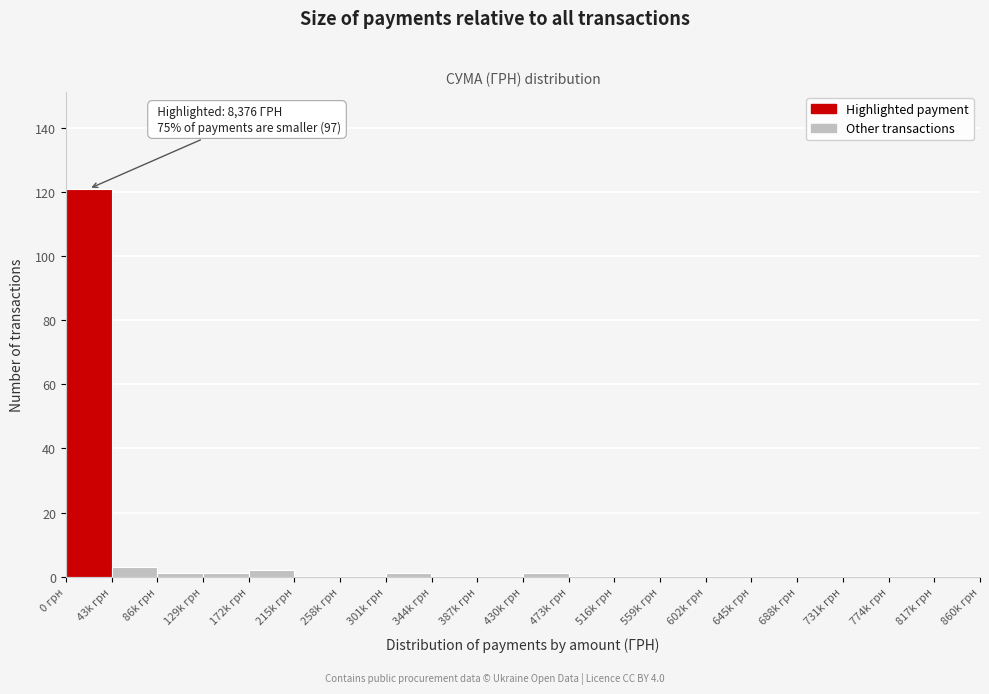

Reading right to left, extract all data points from this chart.

817k грн=0	774k грн=0	731k грн=0	688k грн=0	645k грн=0	602k грн=0	559k грн=0	516k грн=0	473k грн=0	430k грн=1	387k грн=0	344k грн=0	301k грн=1	258k грн=0	215k грн=0	172k грн=2	129k грн=1	86k грн=1	43k грн=3	0 грн=121